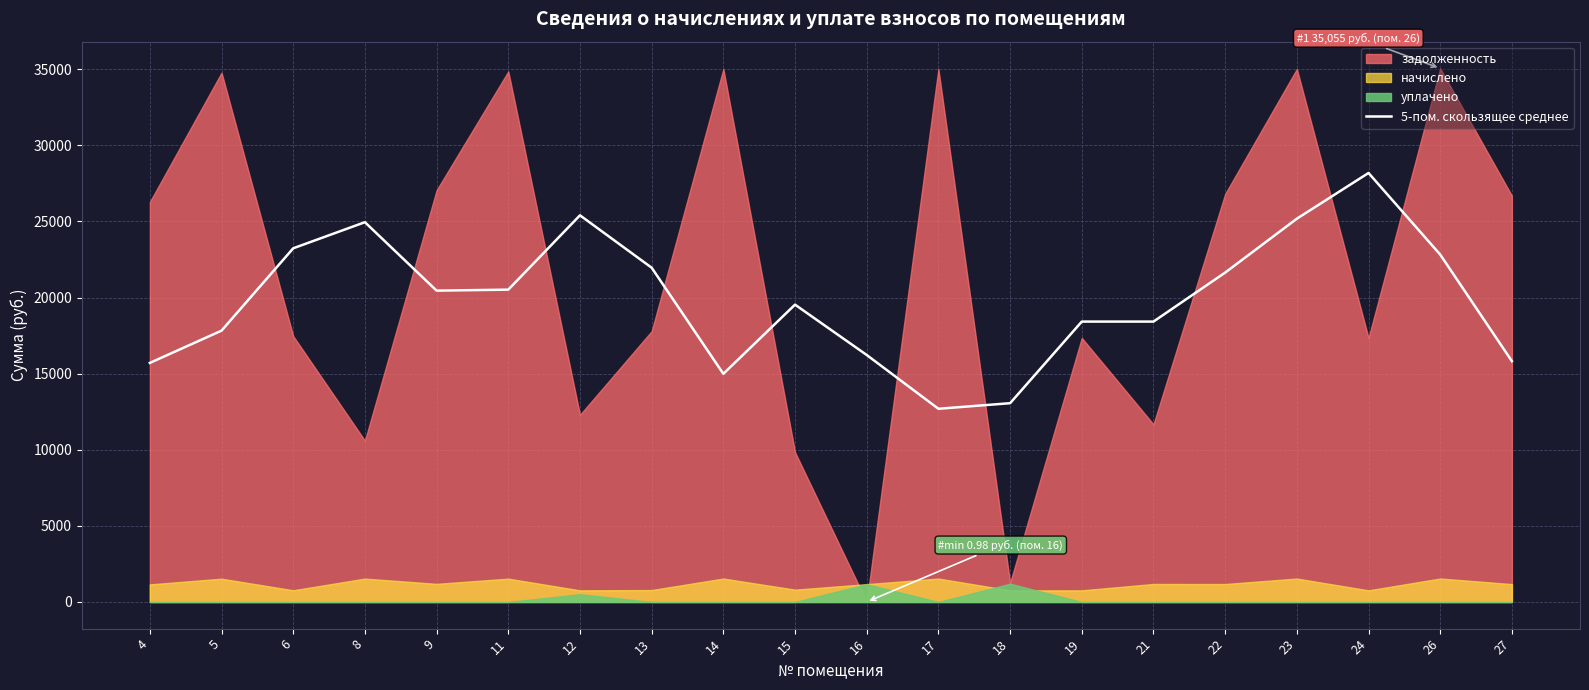

List the labels in order of value, largest first.

24, 12, 23, 8, 6, 26, 13, 22, 11, 9, 15, 19, 21, 5, 16, 27, 4, 14, 18, 17